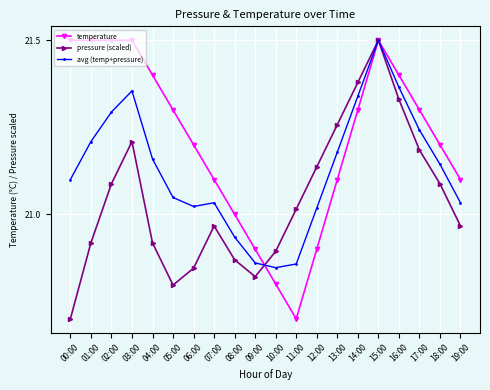

Between 00:00 and 09:00, which series saw the biggest shift?

temperature